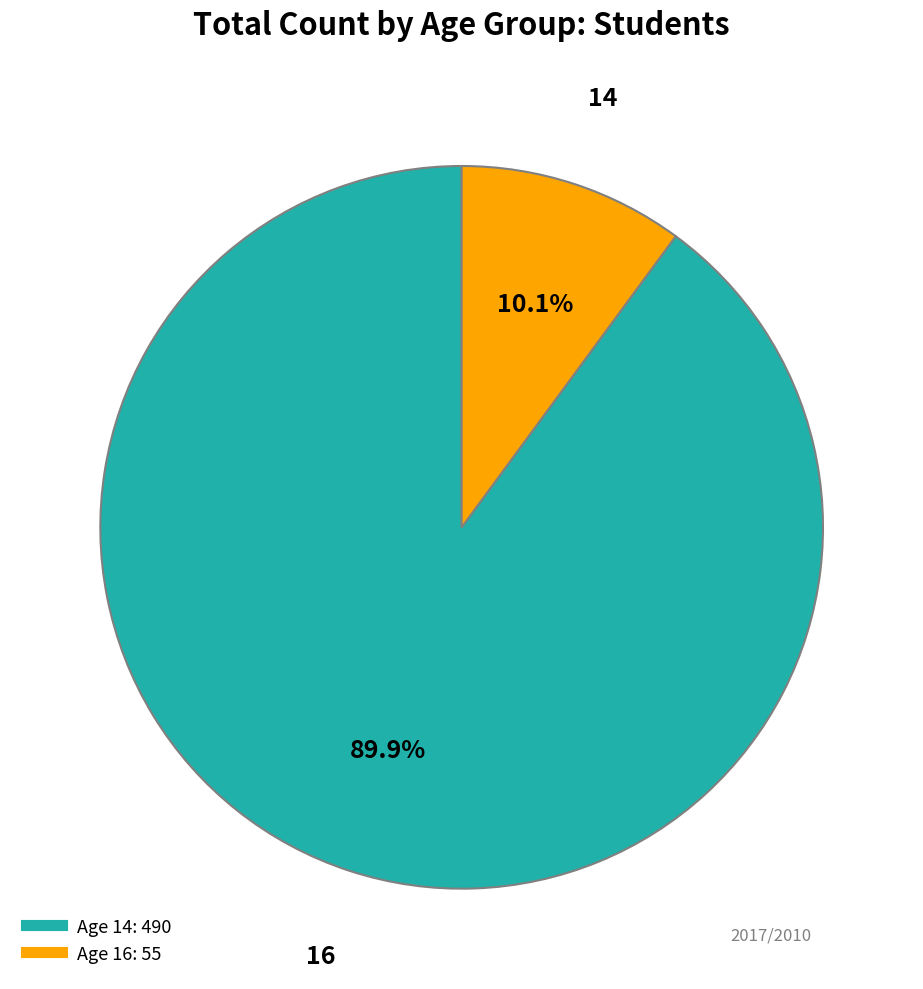

Is there a majority slice in this chart?

Yes